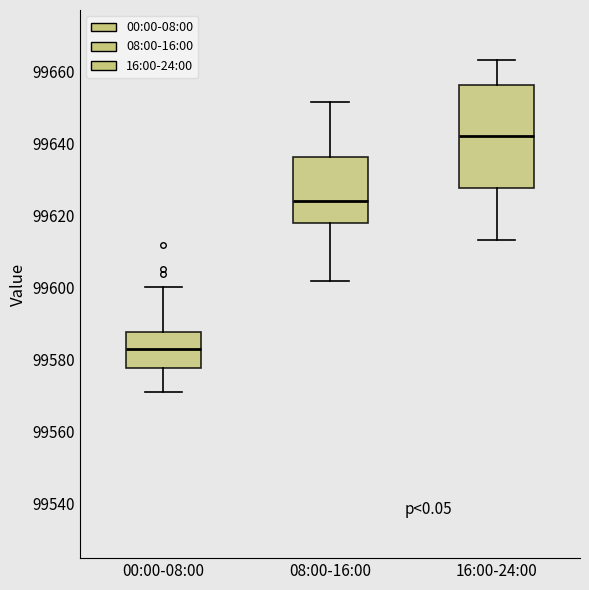

Reading left to right, read every box against the y-axis: the position of its median line, the range the box covers, and the ends of its whiskers. The values are not printed on the chart, so give them approximately, as read against the axis.

00:00-08:00: median 99582, box 99578 to 99588, whiskers 99570 to 99600
08:00-16:00: median 99624, box 99618 to 99636, whiskers 99602 to 99652
16:00-24:00: median 99642, box 99628 to 99656, whiskers 99614 to 99664